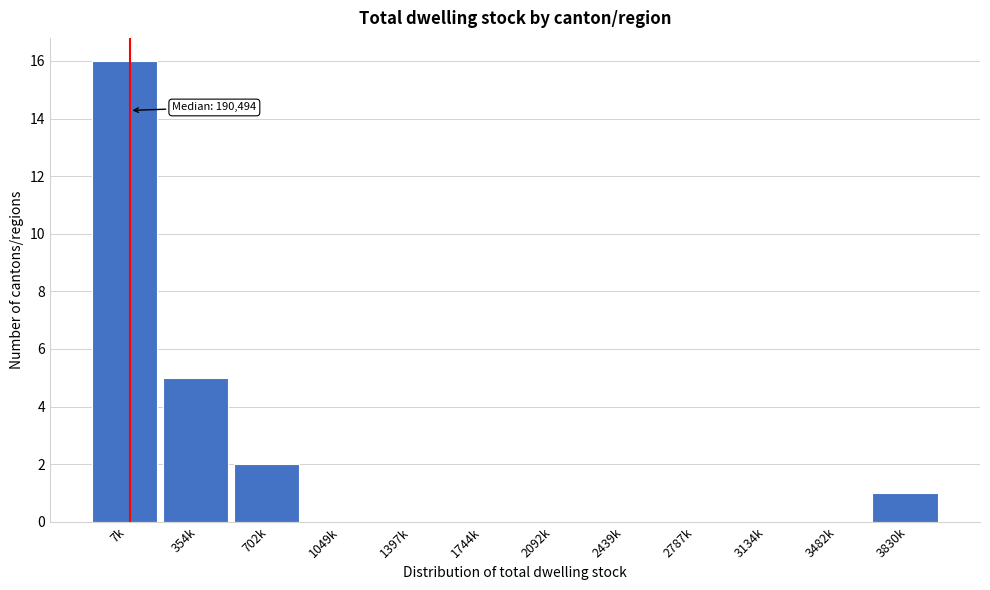

Reading right to left, extract all data points from this chart.

3830k=1	3482k=0	3134k=0	2787k=0	2439k=0	2092k=0	1744k=0	1397k=0	1049k=0	702k=2	354k=5	7k=16